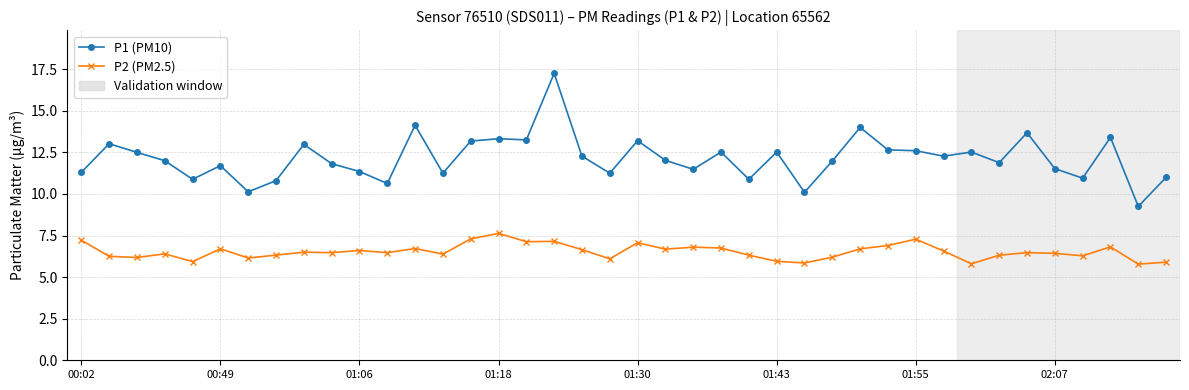

Rank the series by their average value, from highest to lowest.

P1 (PM10), P2 (PM2.5)